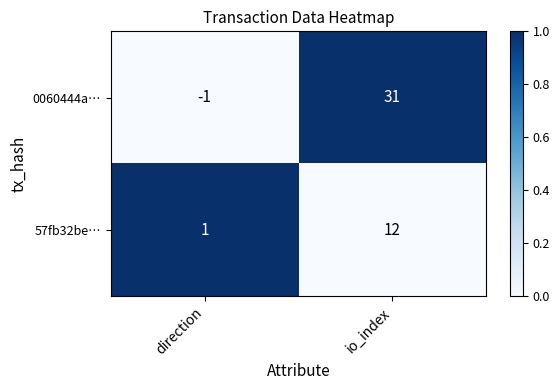

True or false: 57fb32be… has a value of 1 at direction.

True